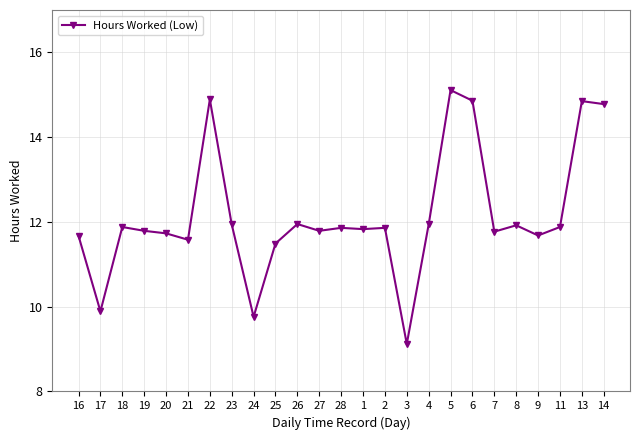

What is the difference between the second highest and second lowest values?

5.1